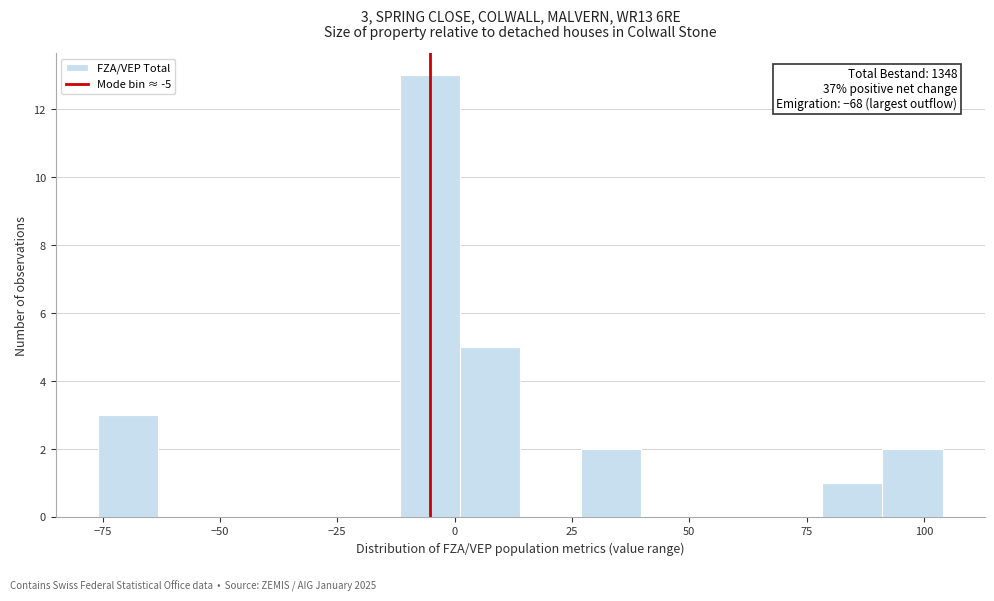

Around what value on the x-axis is the tallest bar? Give the approximate position of its centre, as read against the axis.

-5